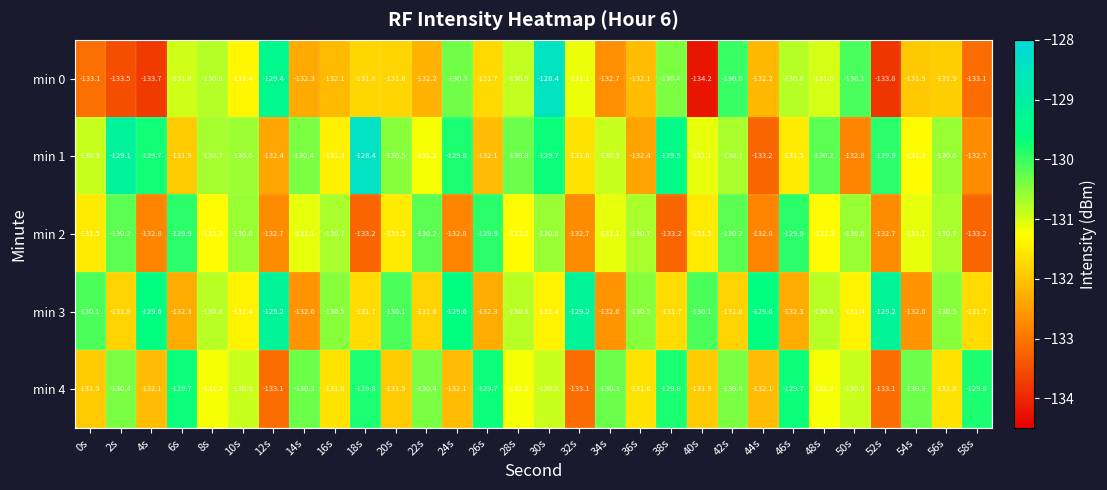

Which series has the largest total across all categories?

min 1